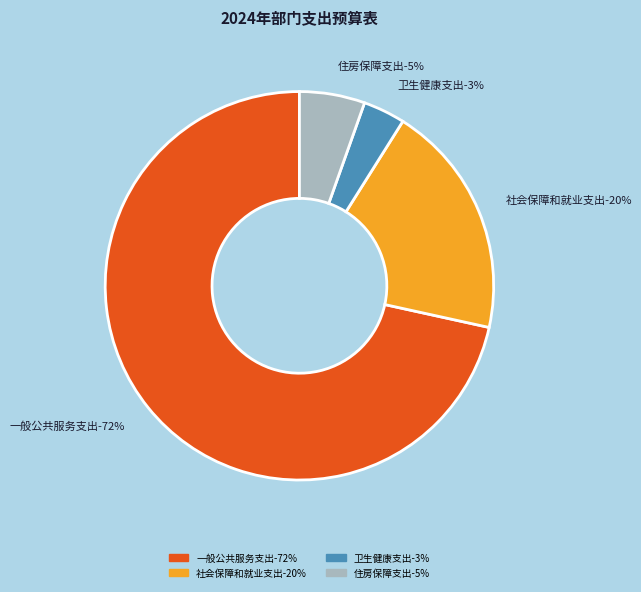

What is the smallest slice in the pie chart?

卫生健康支出